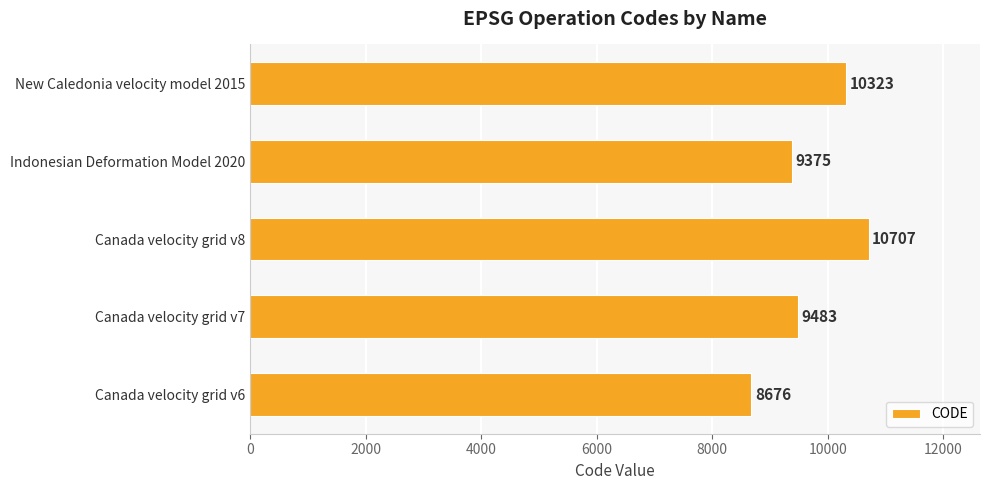

The chart shows a value of 3096 at Canada velocity grid v7. True or false?

False